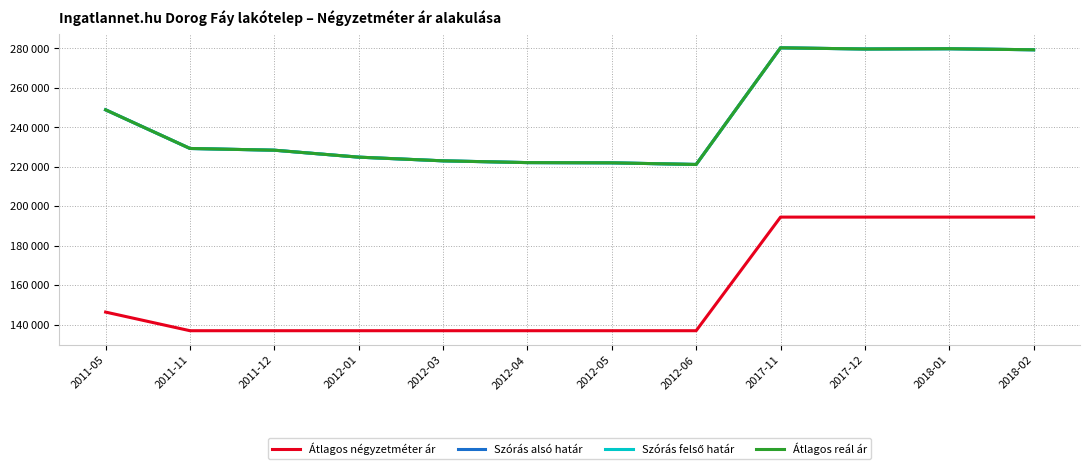

True or false: Szórás alsó határ and Szórás felső határ intersect in this chart.

False